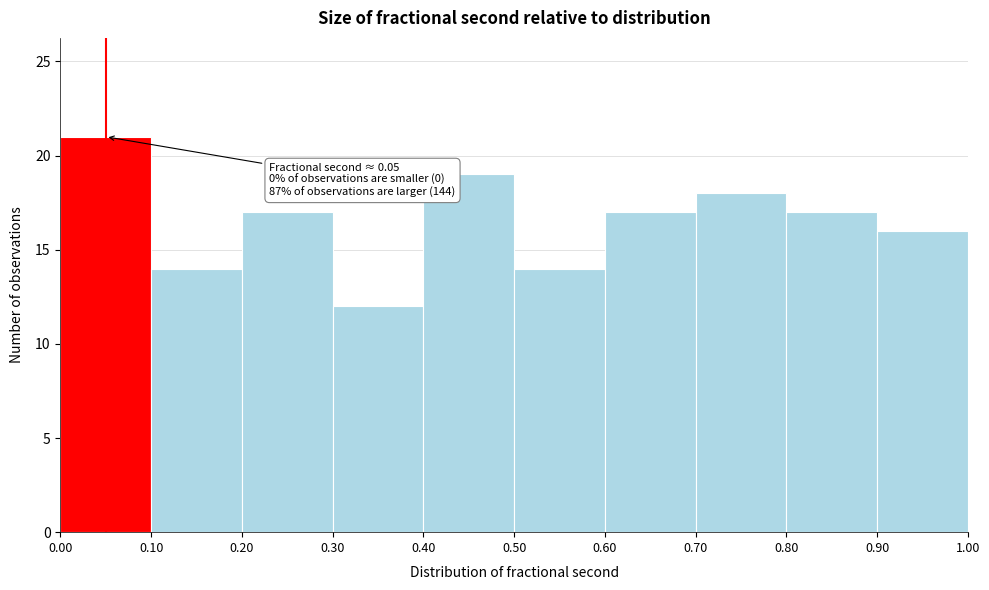

Which range on the x-axis has the tallest bar?

0.00 to 0.10